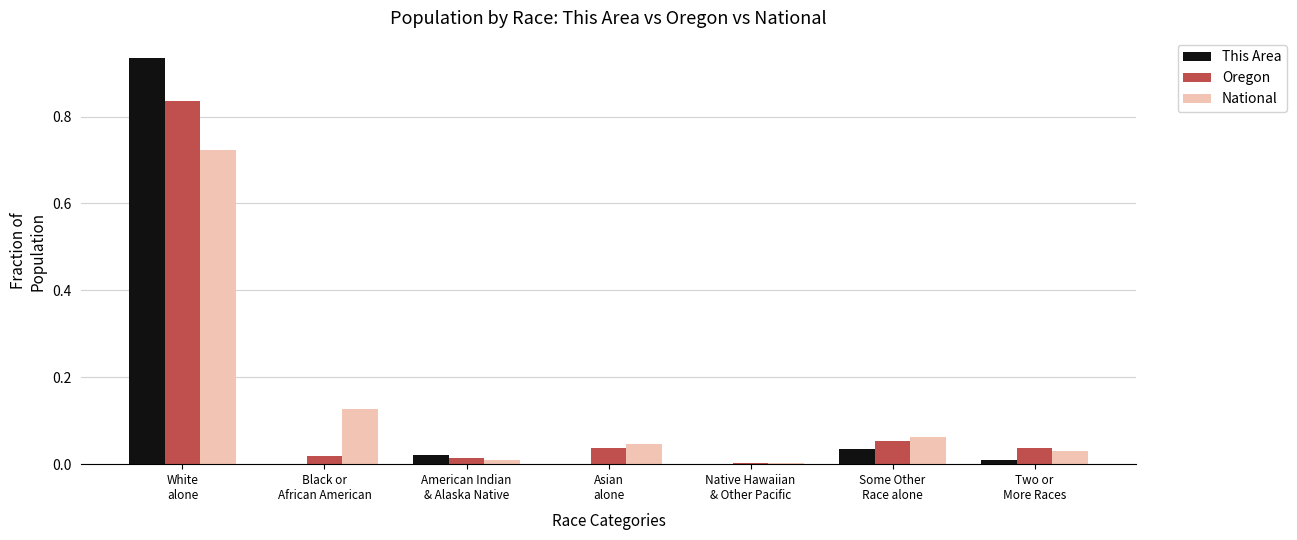

Count the number of data series in this chart.

3